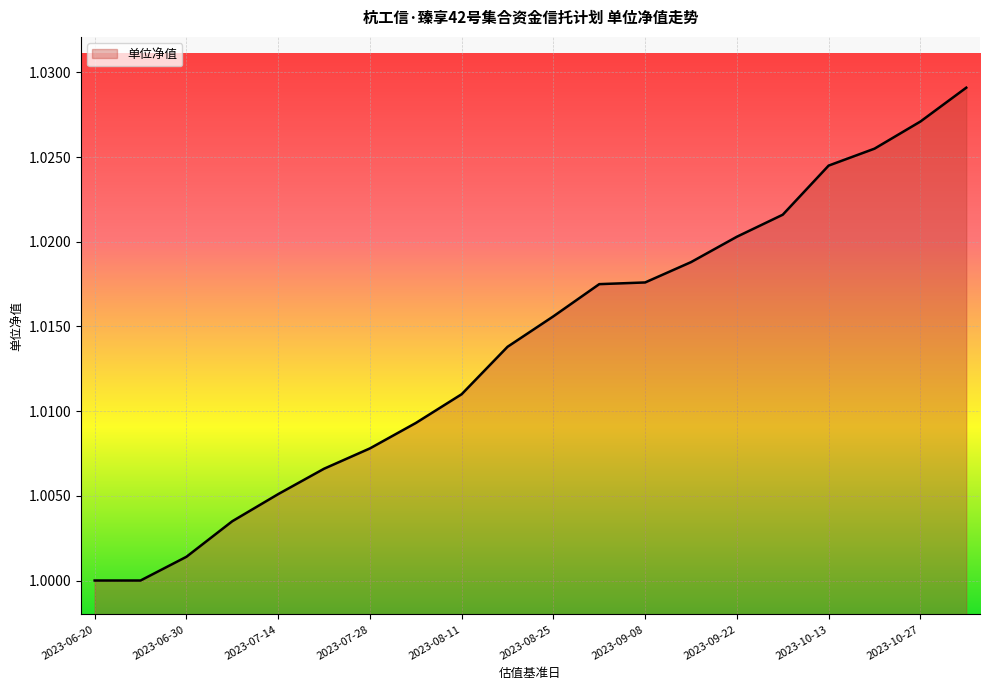

Reading left to right, transcribe all the data shown in this chart.

1.0	1.0	1.0	1.0	1.0	1.0	1.0	1.0	1.0	1.0	1.0	1.0	1.0	1.0	1.0	1.0	1.0	1.0	1.0	1.0